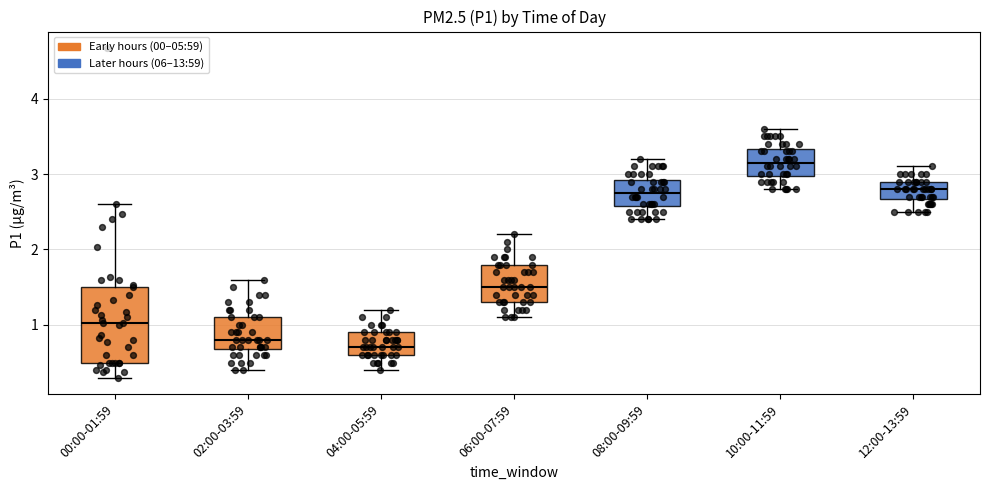

Where does the lower whisker of the box for 12:00-13:59 end on the y-axis? The values are not printed on the chart, so give them approximately, as read against the axis.

2.5